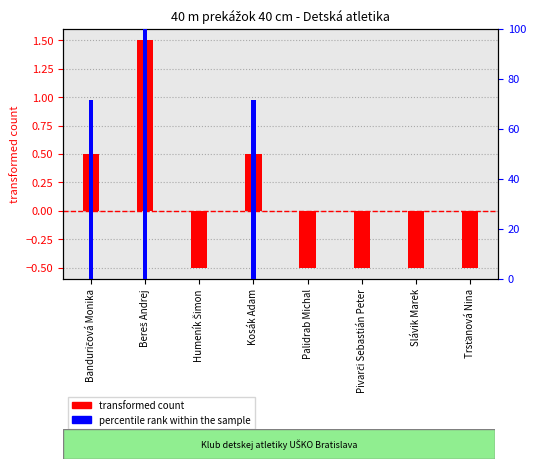

What is the label of the 5th bar from the left?

Palidrab Michal